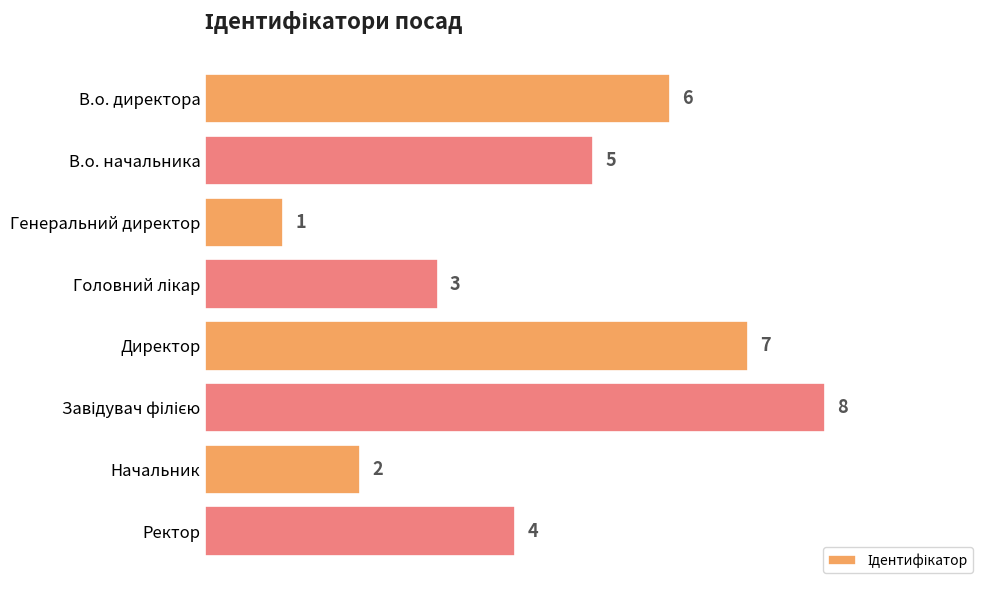

What is the difference between the second highest and minimum values?

6